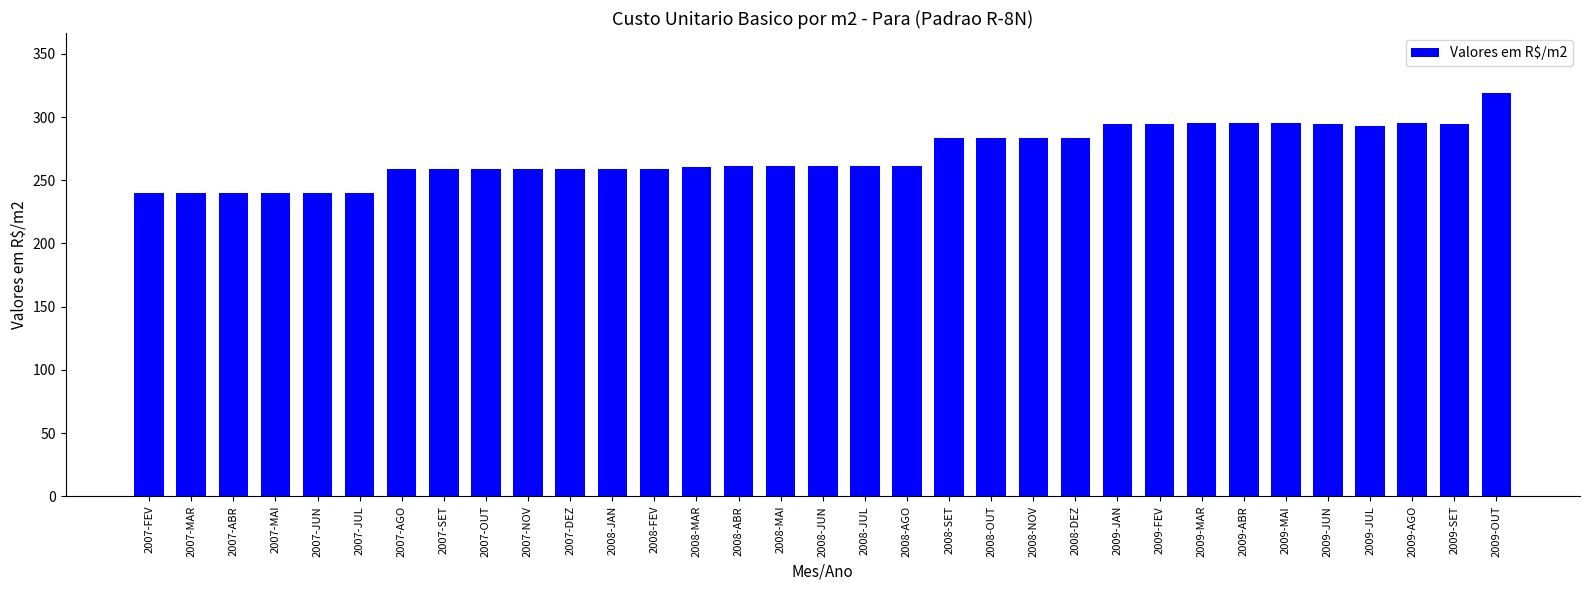

Read the value at 2007-DEZ.

258.5